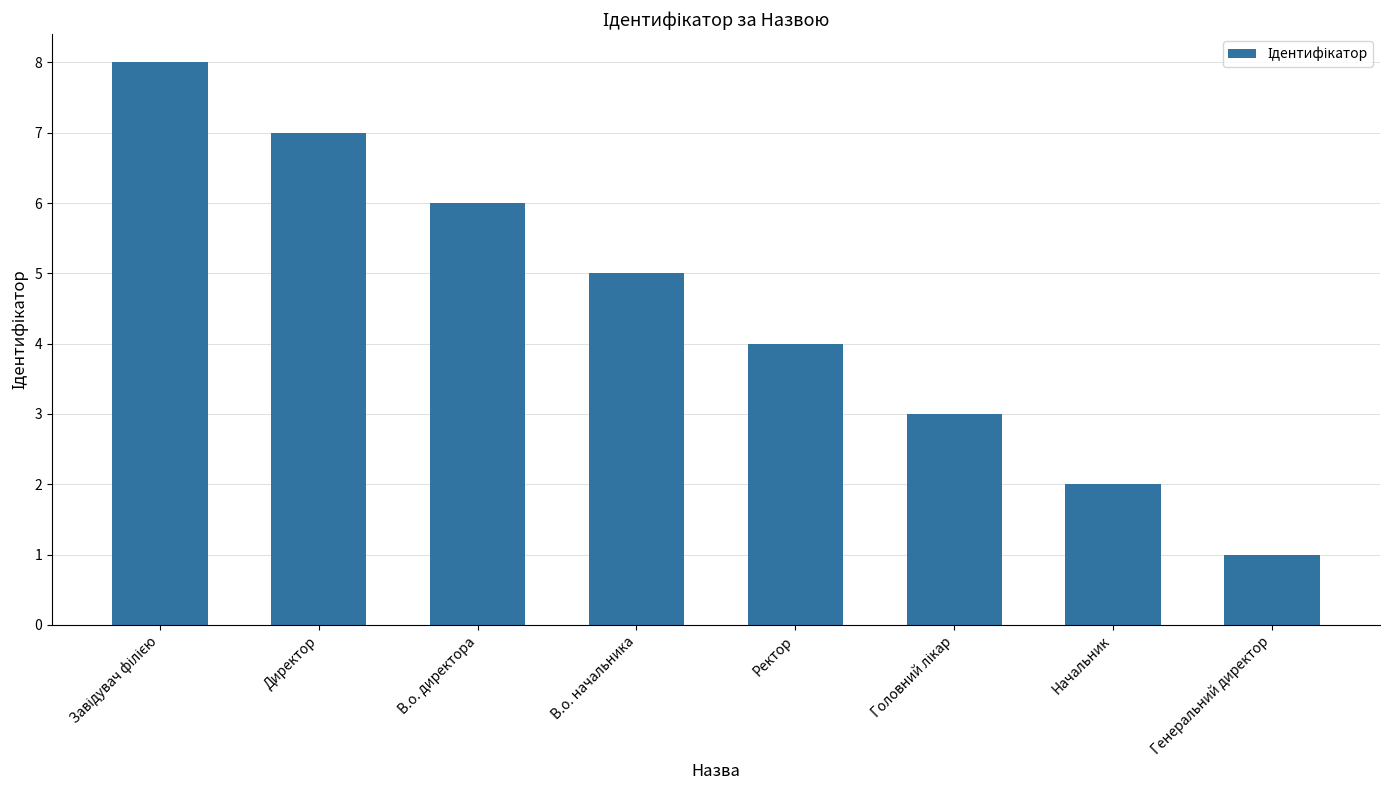

What is the label of the 7th bar from the left?

Начальник